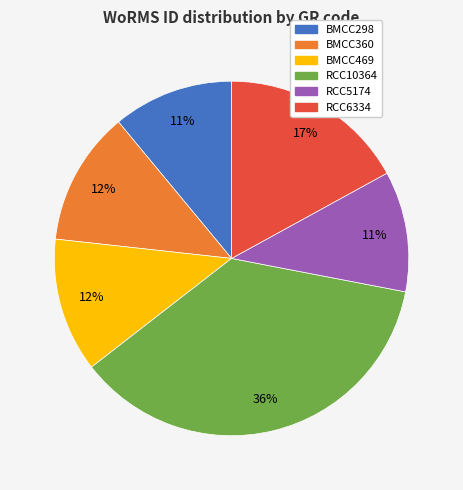

Is the sum of RCC6334 and BMCC469 greater than half?

No